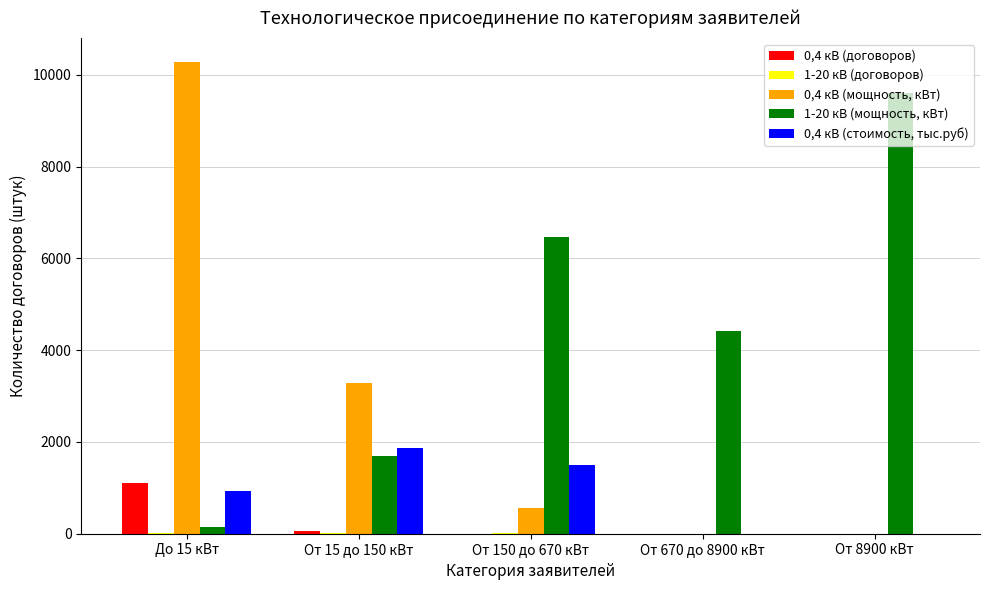

The value of 0,4 кВ (договоров) at От 8900 кВт is 646.5. True or false?

False